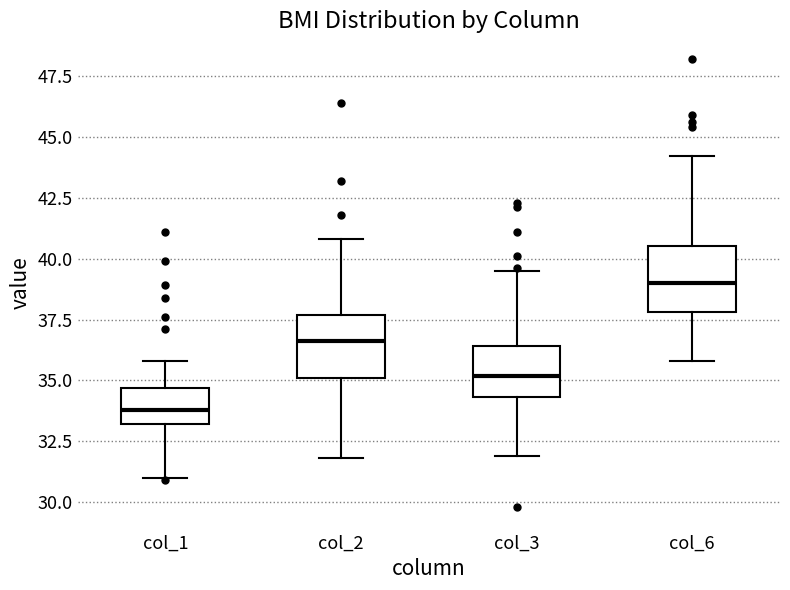

Reading left to right, transcribe this box plot: for each box, give where its median line is, the range the box spans, and where its two whiskers end, as read against the y-axis. The values are not printed on the chart, so give them approximately, as read against the axis.

col_1: median 34.0, box 33.0 to 34.5, whiskers 31.0 to 36.0
col_2: median 36.5, box 35.0 to 37.5, whiskers 32.0 to 41.0
col_3: median 35.0, box 34.5 to 36.5, whiskers 32.0 to 39.5
col_6: median 39.0, box 38.0 to 40.5, whiskers 36.0 to 44.0